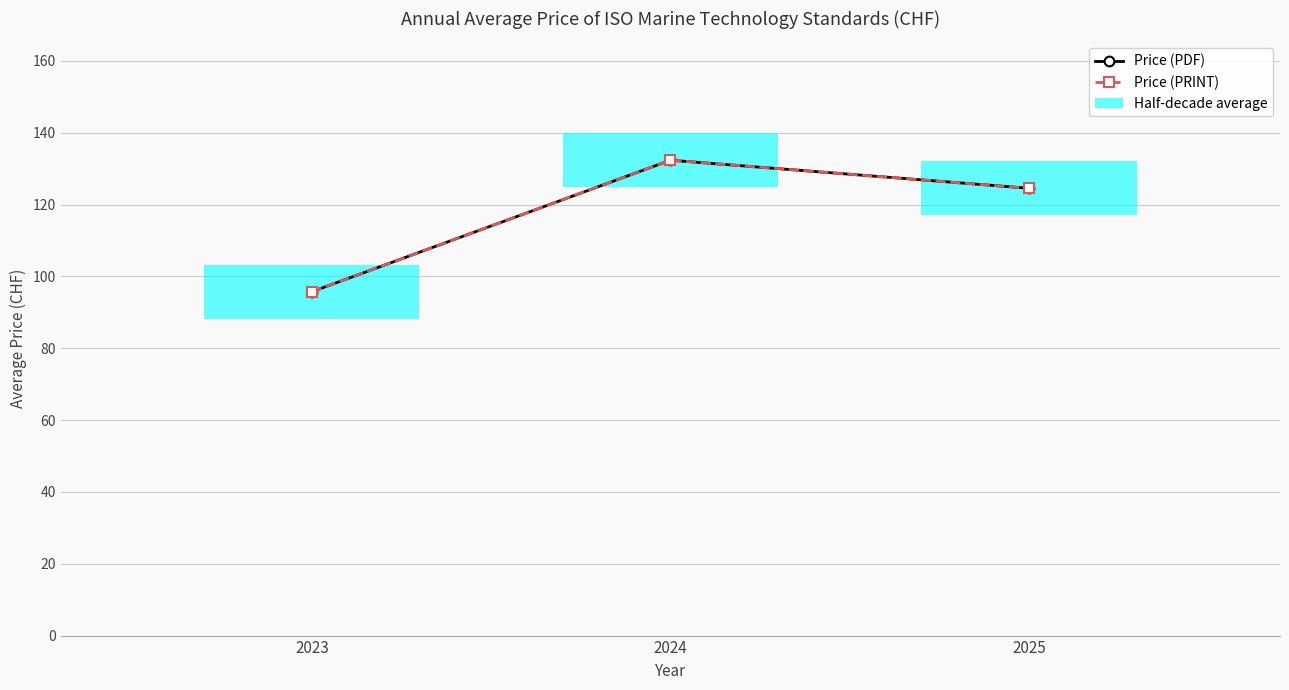

At how many categories does at least one series exceed 109?

2